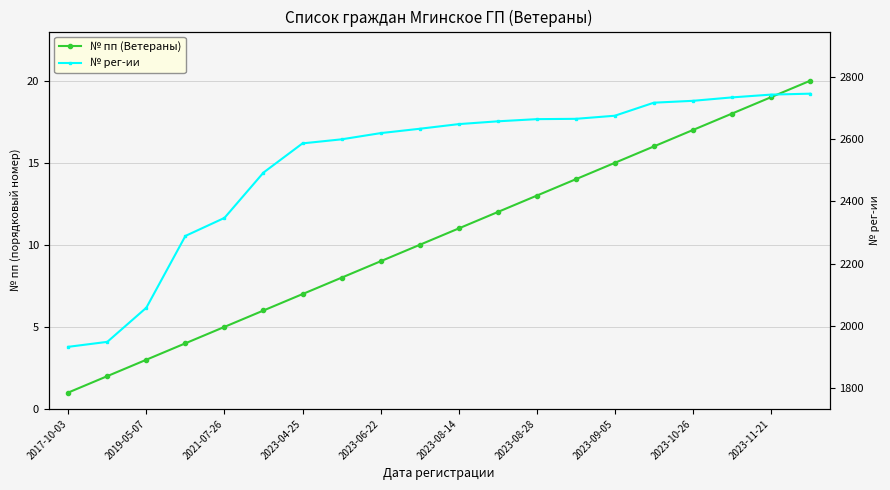

Which series has the largest total across all categories?

№ рег-ии